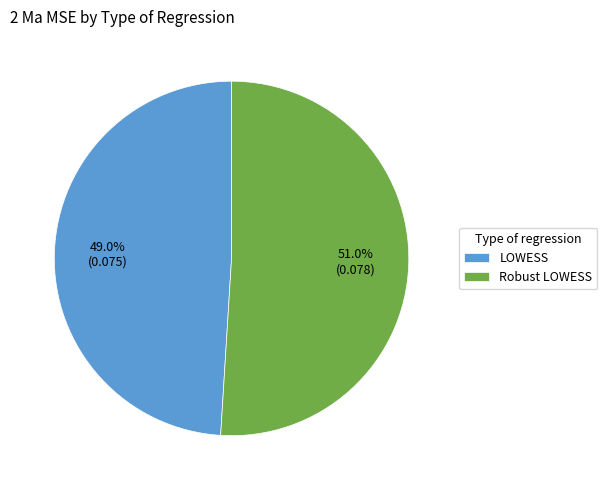

How many segments does this pie chart have?

2